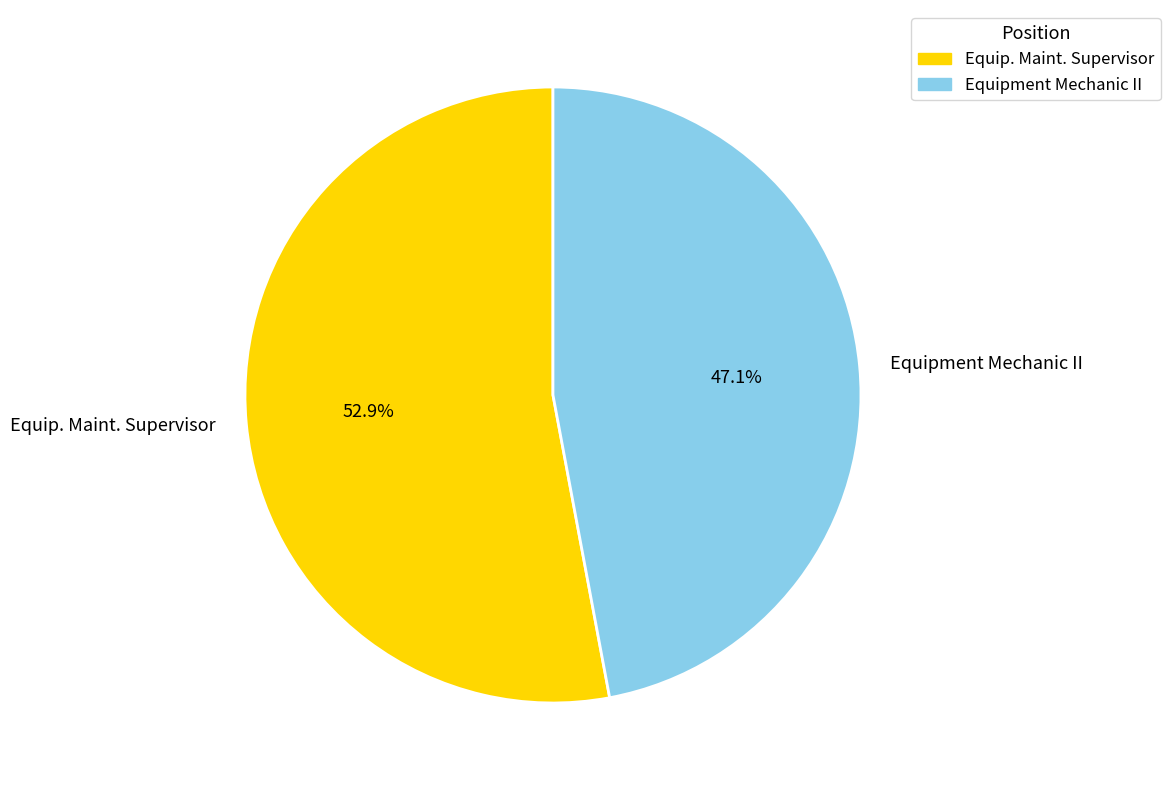

Count the number of slices in the pie.

2